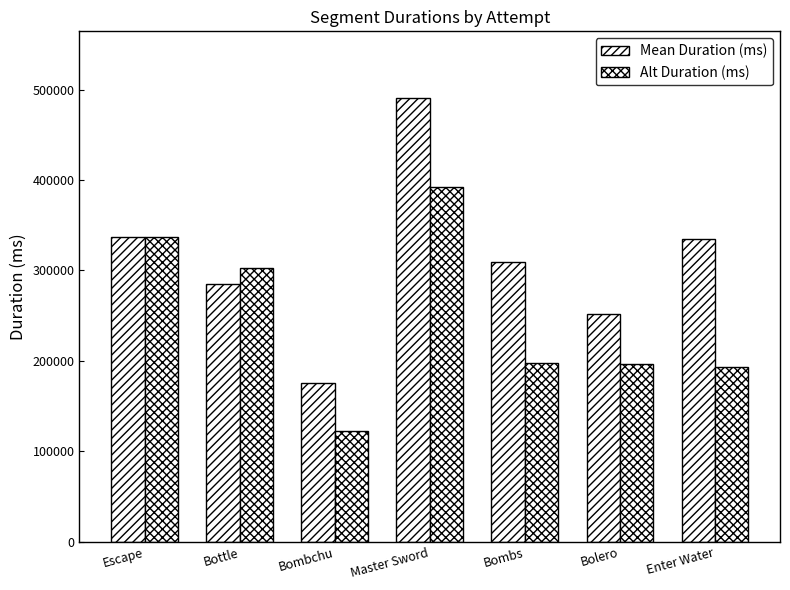

Which category has the lowest value in the Alt Duration (ms) series?

Bombchu